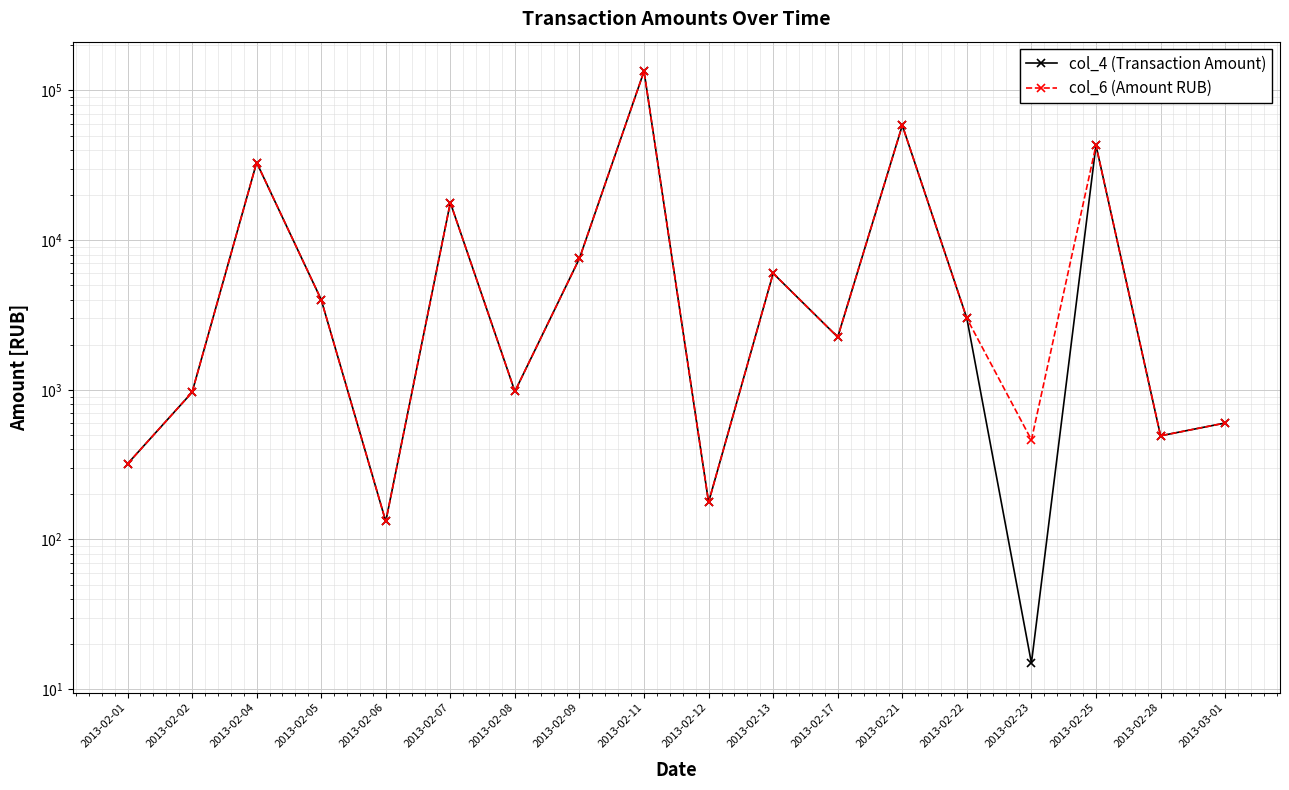

List the series in order of their overall mean, highest first.

col_6 (Amount RUB), col_4 (Transaction Amount)